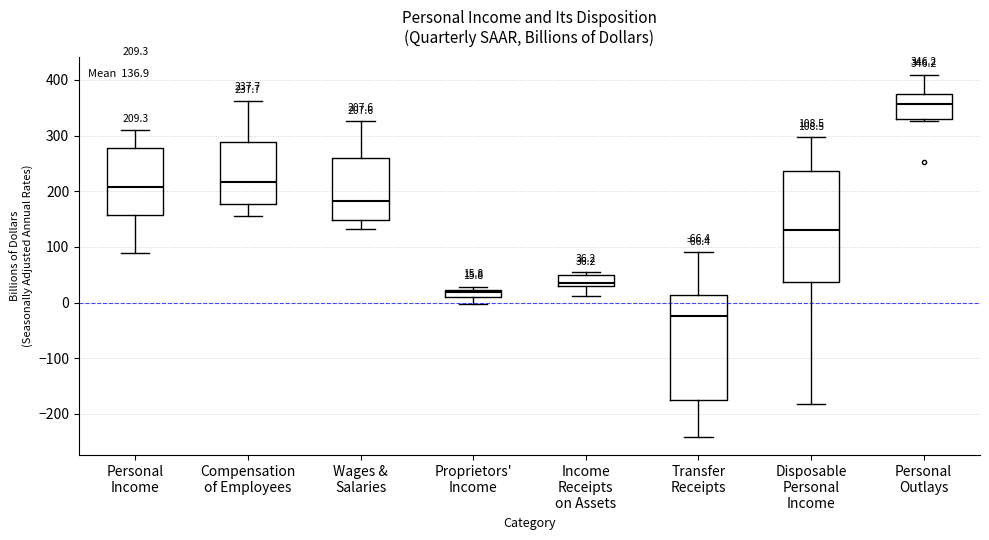

Which box's median line is the highest?

Personal Outlays